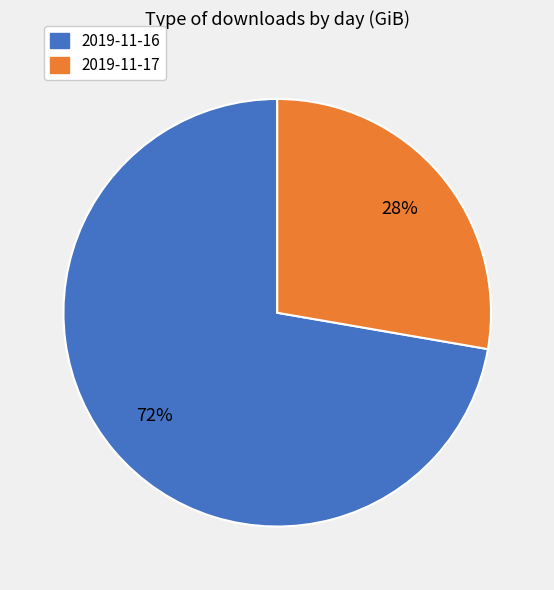

Which category has the smallest portion of the pie?

2019-11-17